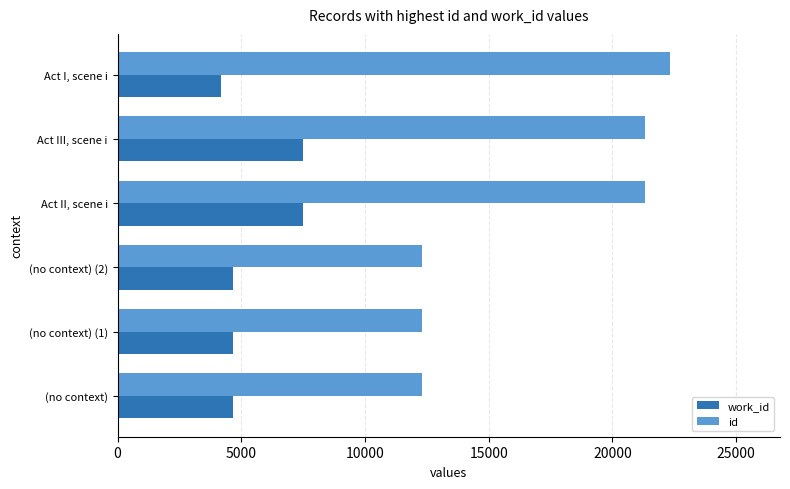

Which series has the widest spread of values?

id